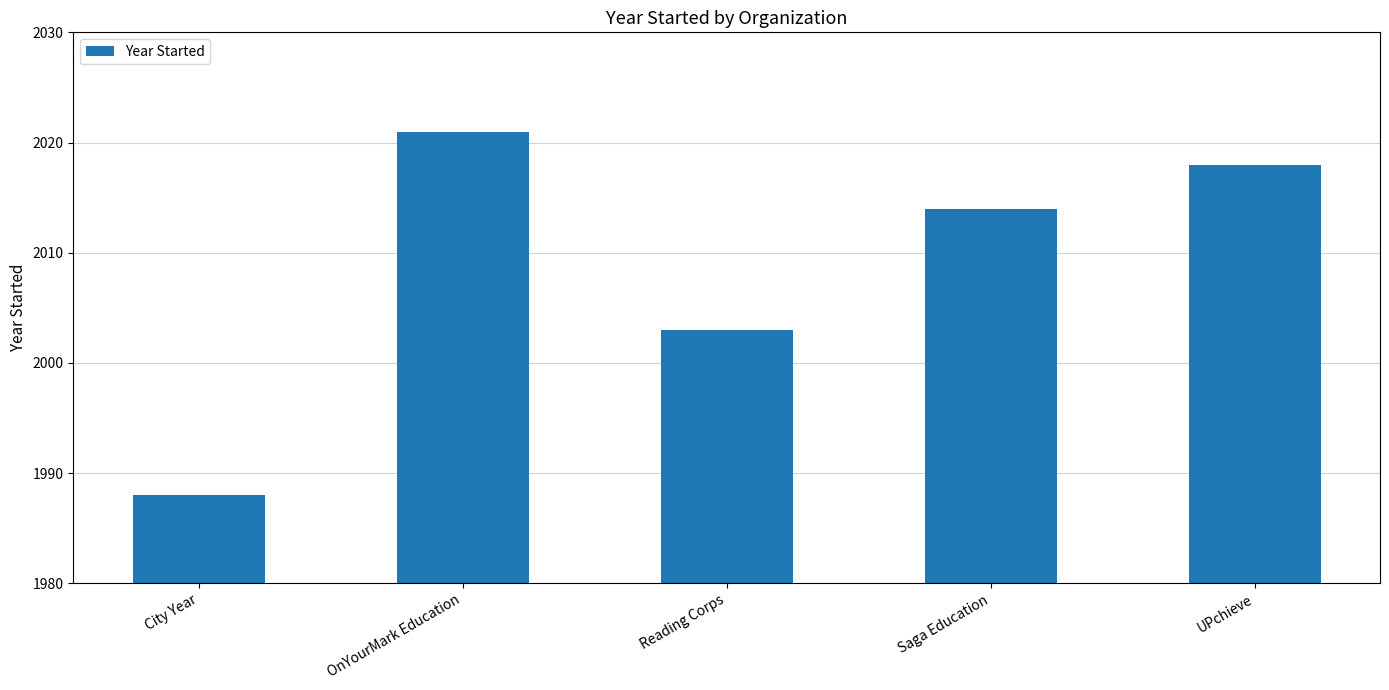

Reading left to right, extract all data points from this chart.

City Year=1988	OnYourMark Education=2021	Reading Corps=2003	Saga Education=2014	UPchieve=2018